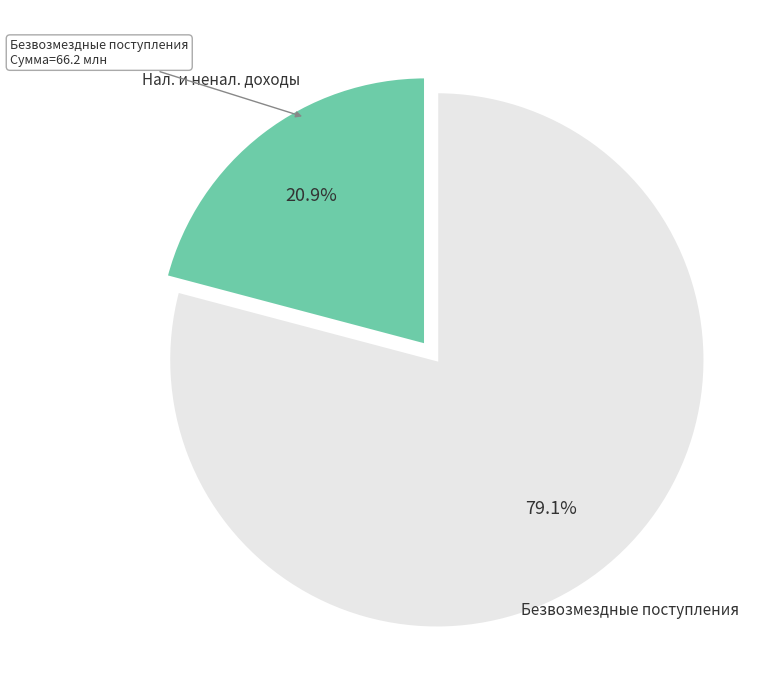

Is there a majority slice in this chart?

Yes